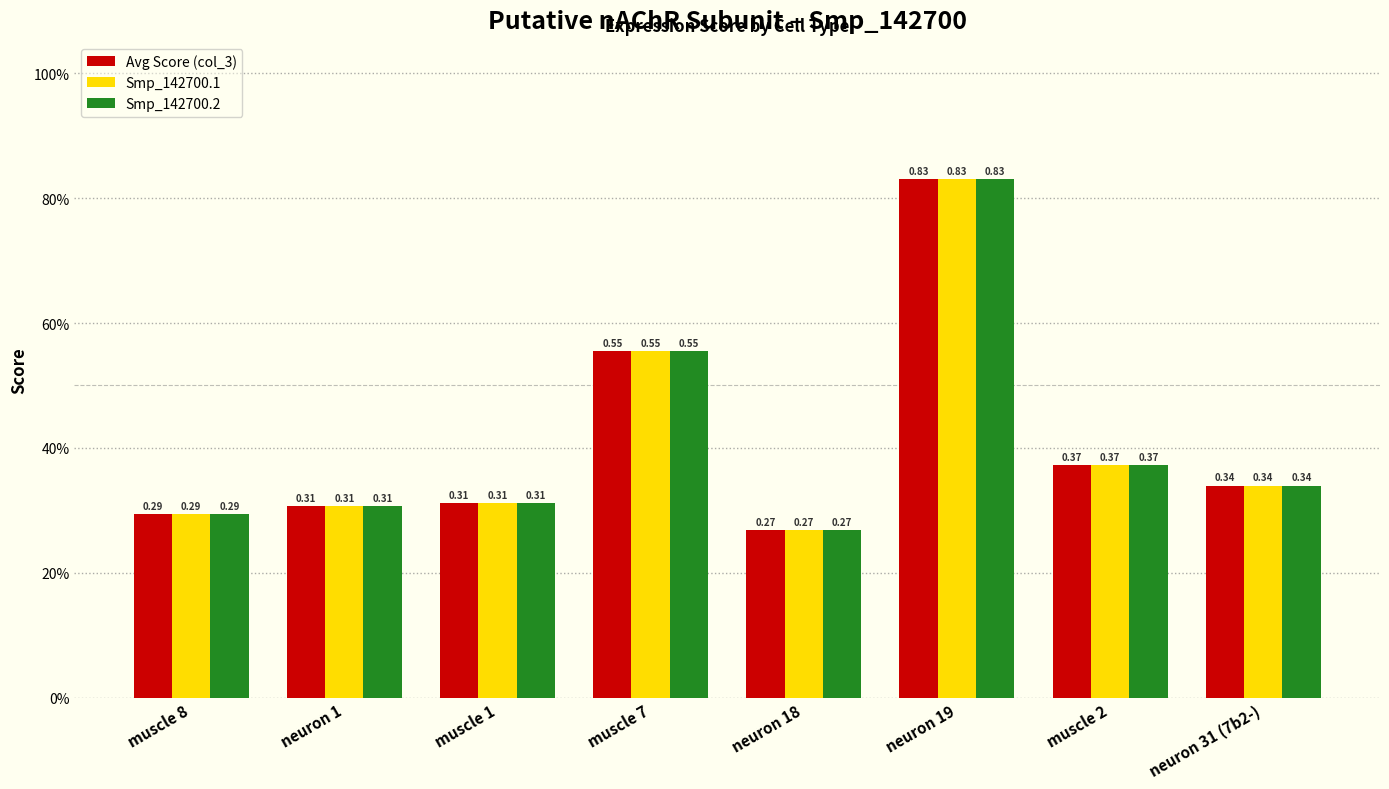

Between muscle 2 and muscle 8, which is larger?

muscle 2